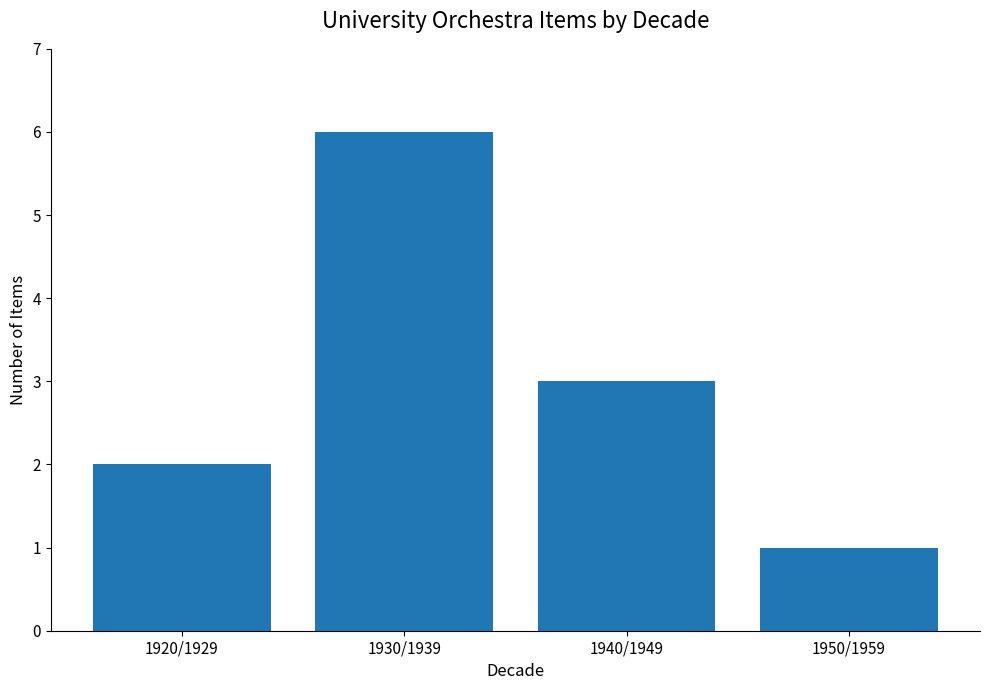

At which category does the chart reach its minimum across all series?

1950/1959